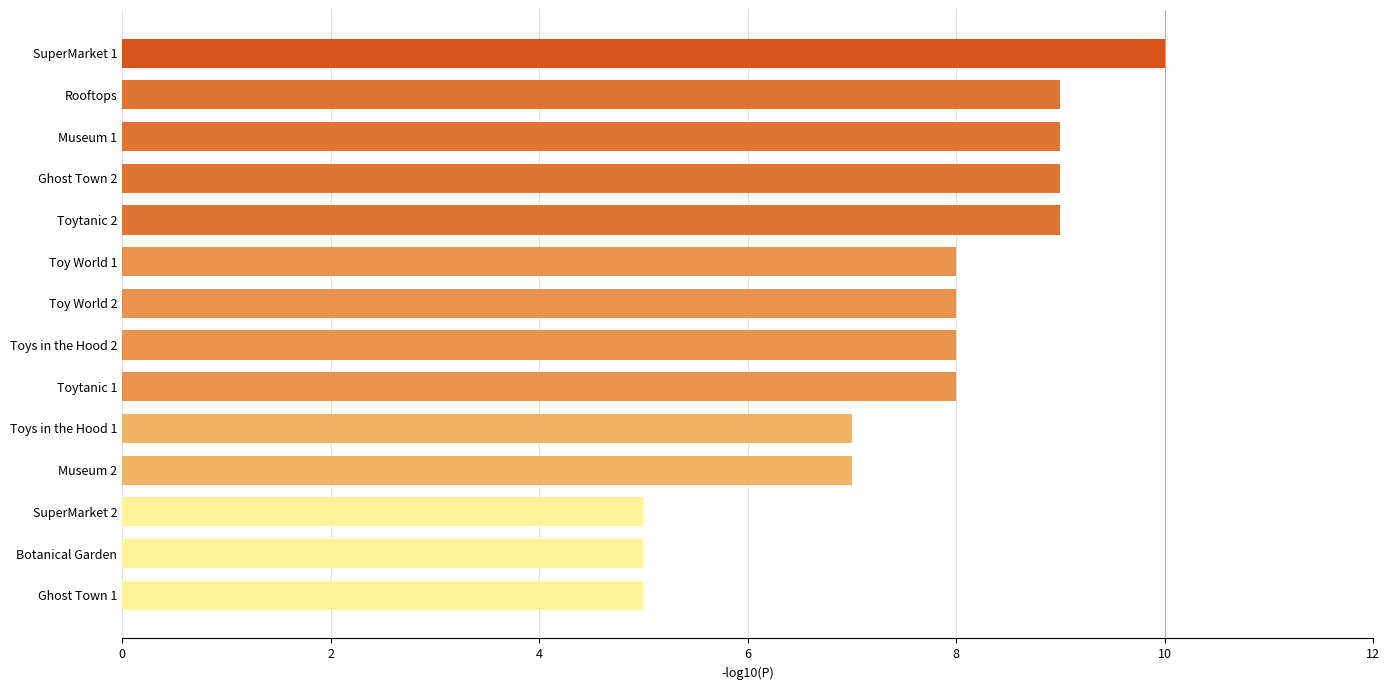

At which category does the chart reach its peak across all series?

SuperMarket 1